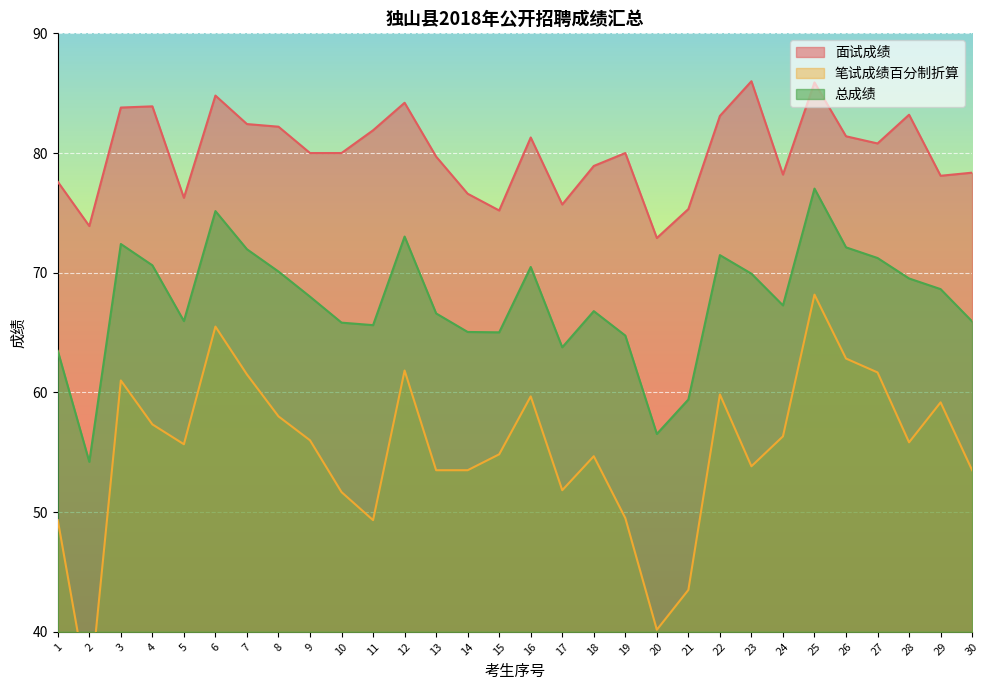

True or false: 总成绩 has a value of 104.5 at 29.

False